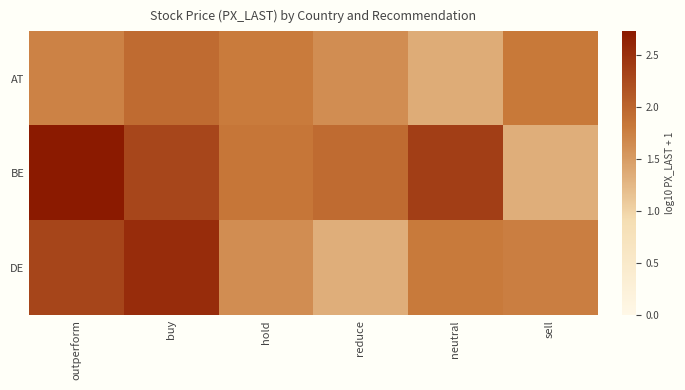

What is the maximum value shown in the chart?

2.7